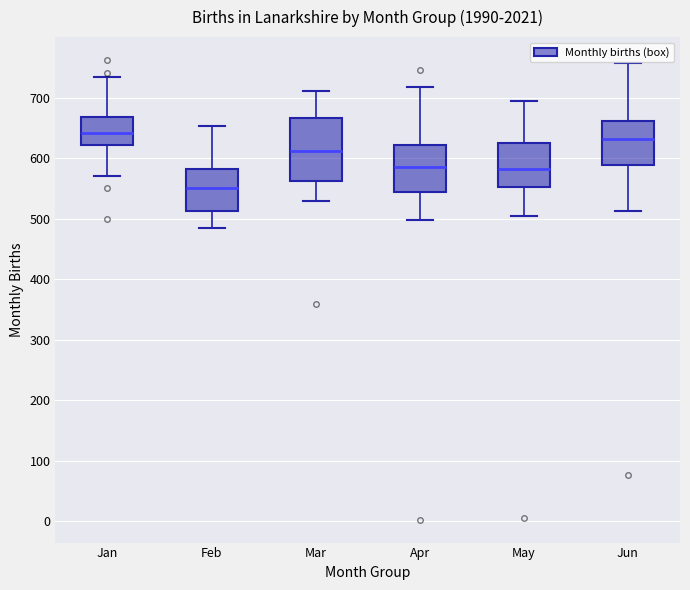

Reading left to right, transcribe this box plot: for each box, give where its median line is, the range the box spans, and where its two whiskers end, as read against the y-axis. The values are not printed on the chart, so give them approximately, as read against the axis.

Jan: median 640, box 620 to 670, whiskers 570 to 730
Feb: median 550, box 510 to 580, whiskers 490 to 650
Mar: median 610, box 560 to 670, whiskers 530 to 710
Apr: median 590, box 540 to 620, whiskers 500 to 720
May: median 580, box 550 to 630, whiskers 510 to 700
Jun: median 630, box 590 to 660, whiskers 510 to 760